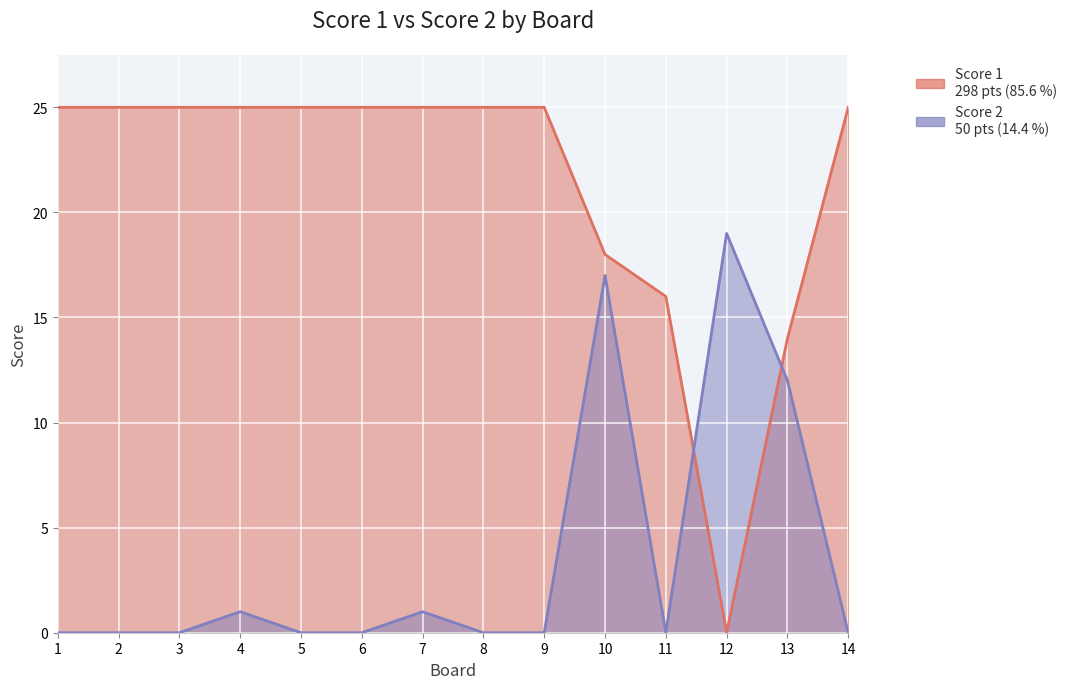

Rank the series by their average value, from lowest to highest.

Score 2, Score 1